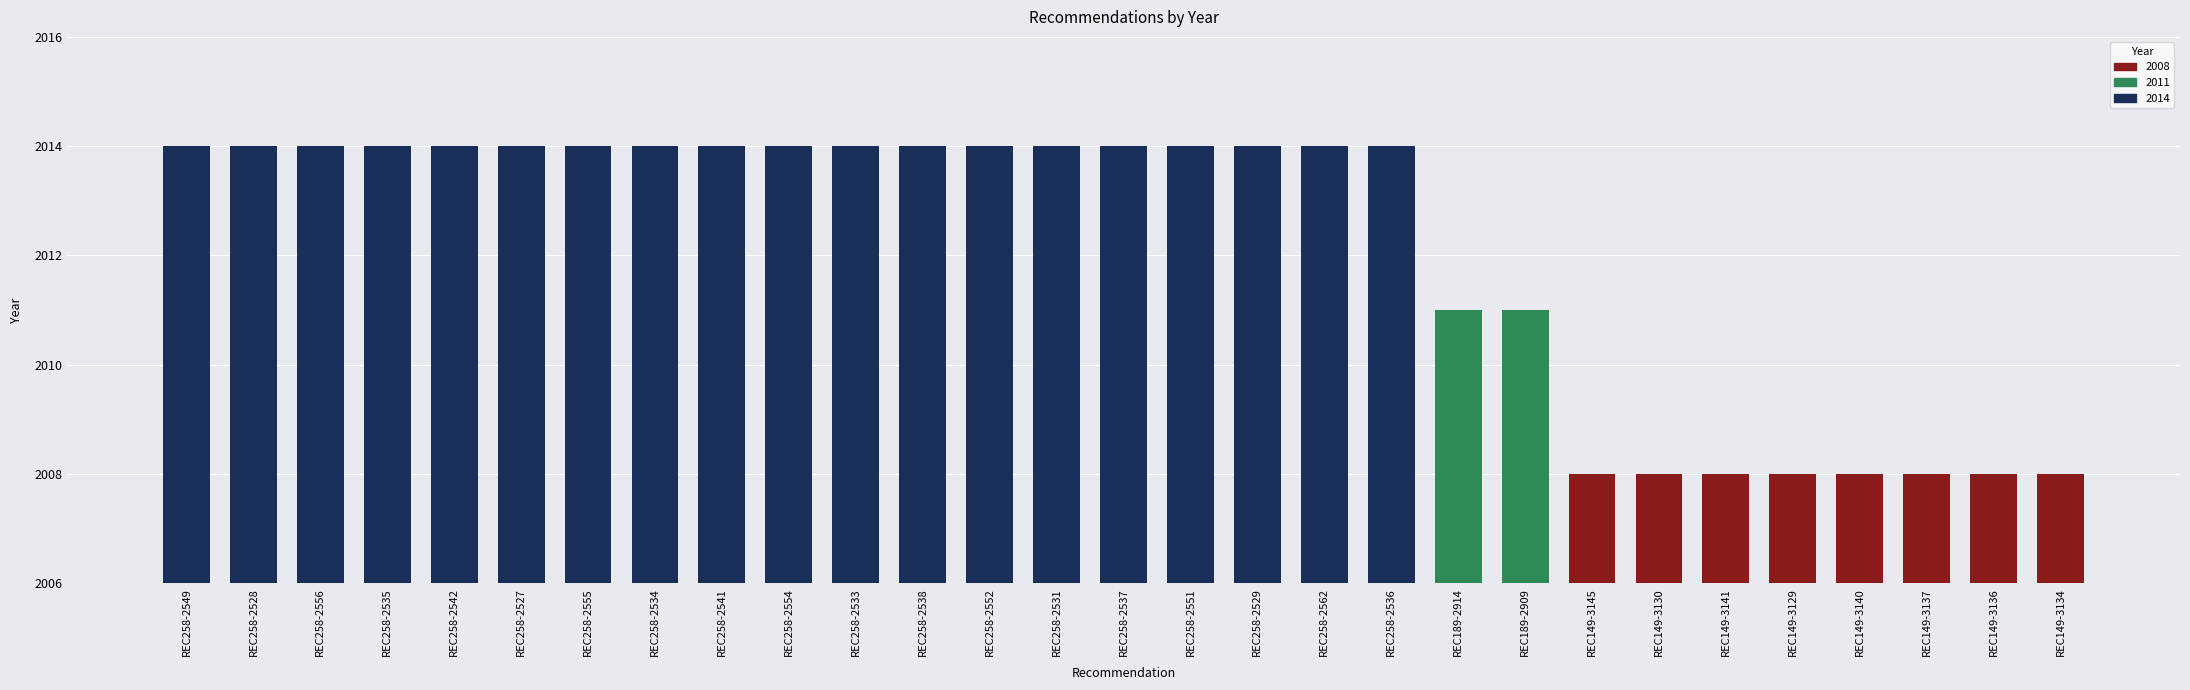

What is the value of the 27th bar from the left?

2008